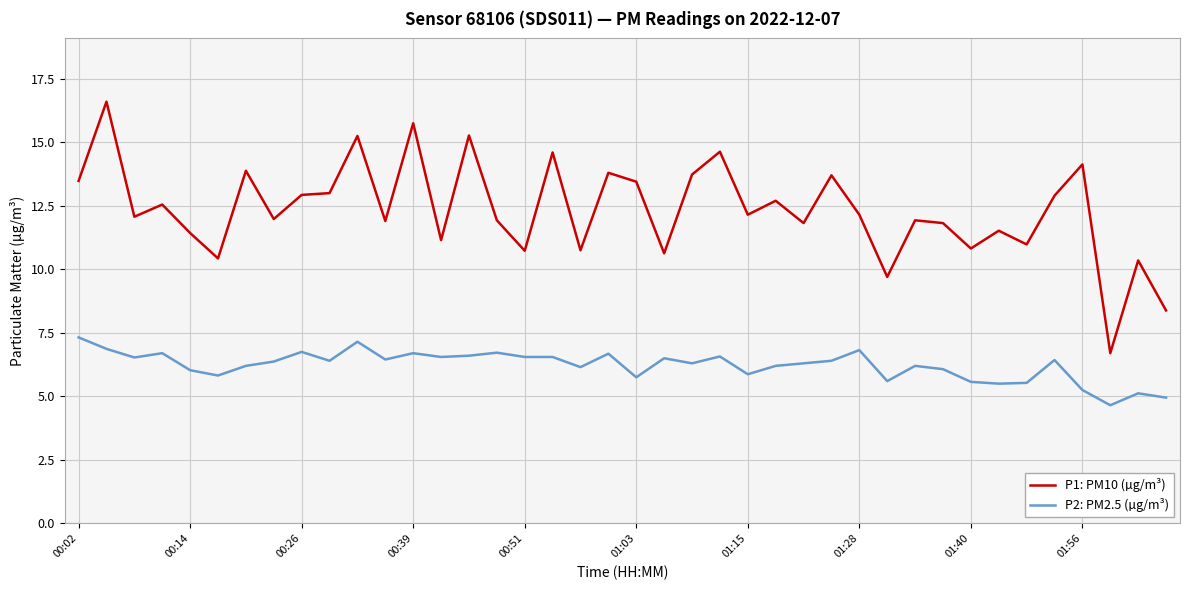

True or false: P1: PM10 (µg/m³) and P2: PM2.5 (µg/m³) cross at least once.

False